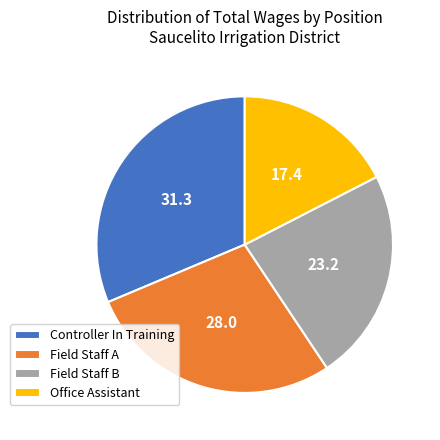

The Office Assistant slice represents 7% of the pie. True or false?

False